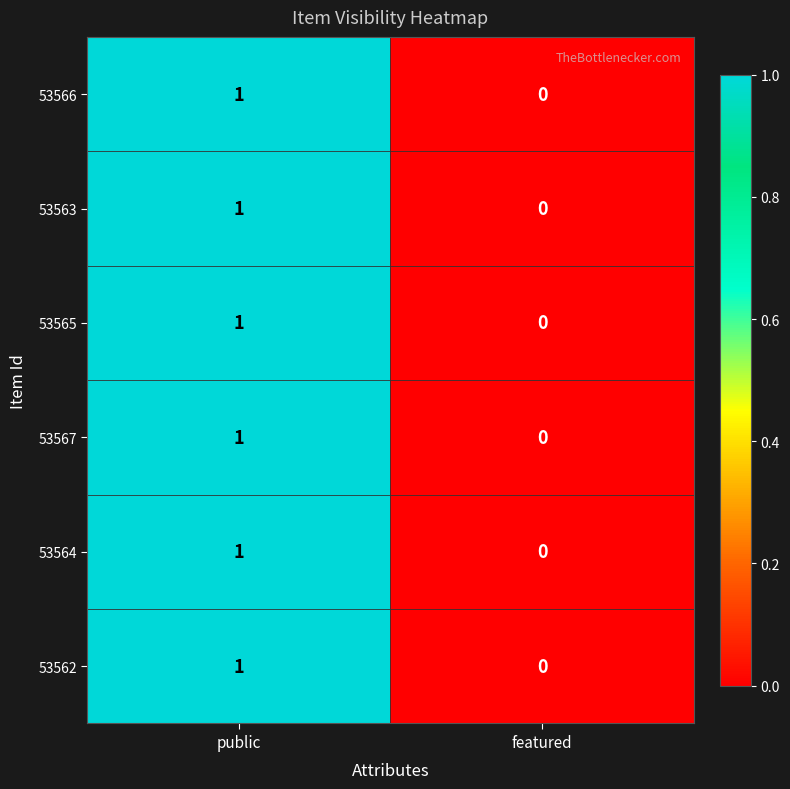

What is the maximum value shown in the chart?

1